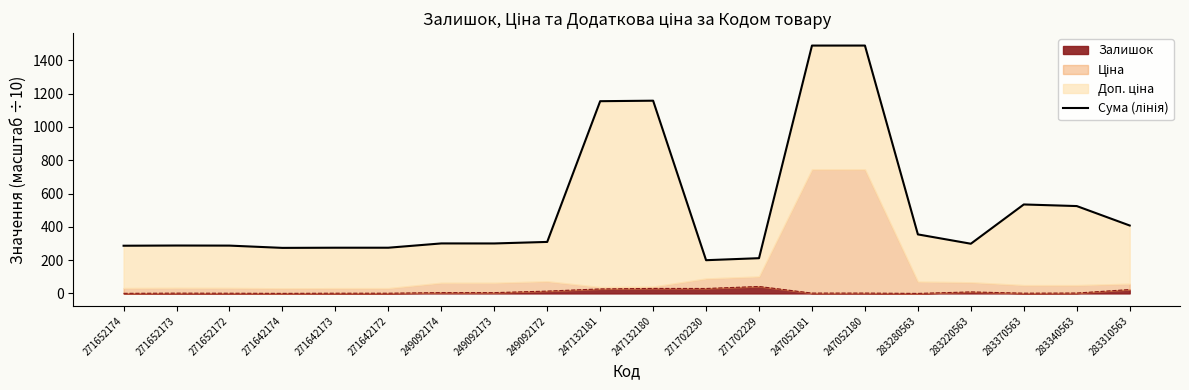

What is the average value?

521.0